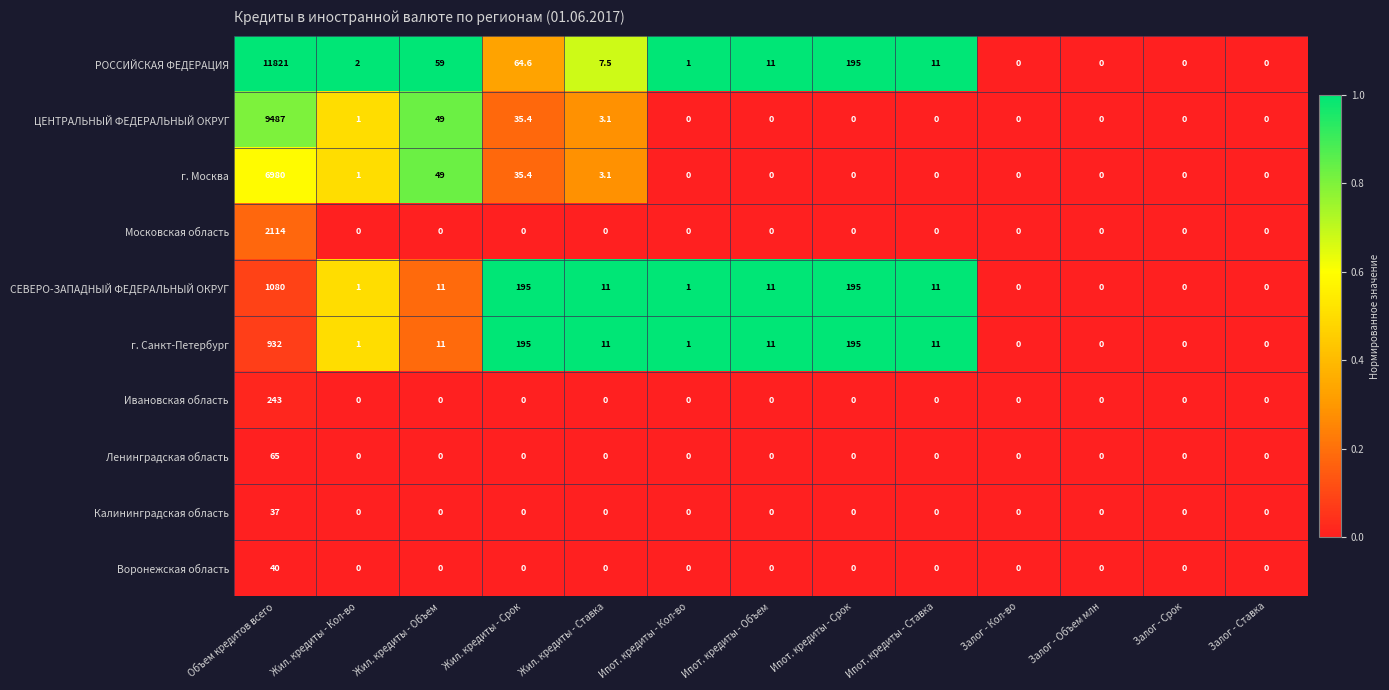

Which series has the largest range (max minus min)?

РОССИЙСКАЯ ФЕДЕРАЦИЯ